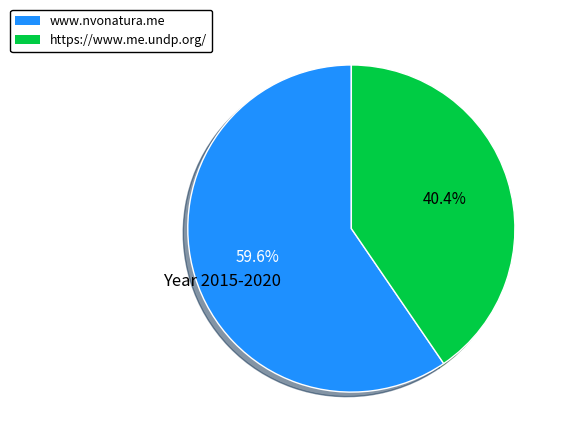

Is there a majority slice in this chart?

Yes